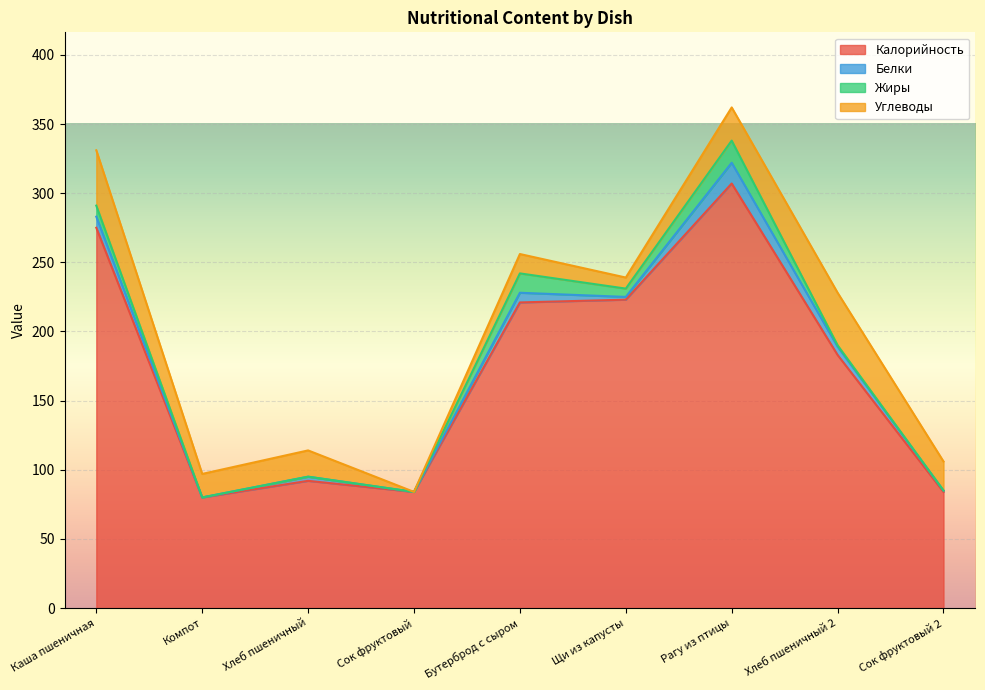

The value of Белки at Щи из капусты is 3. True or false?

False